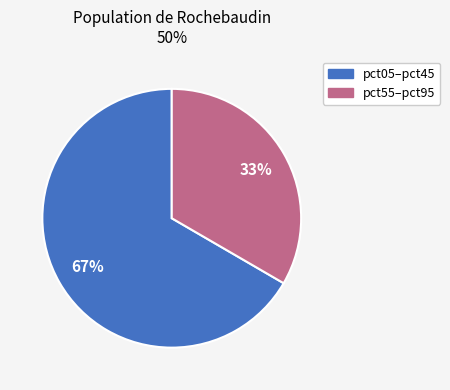

Does any single category account for the majority?

Yes